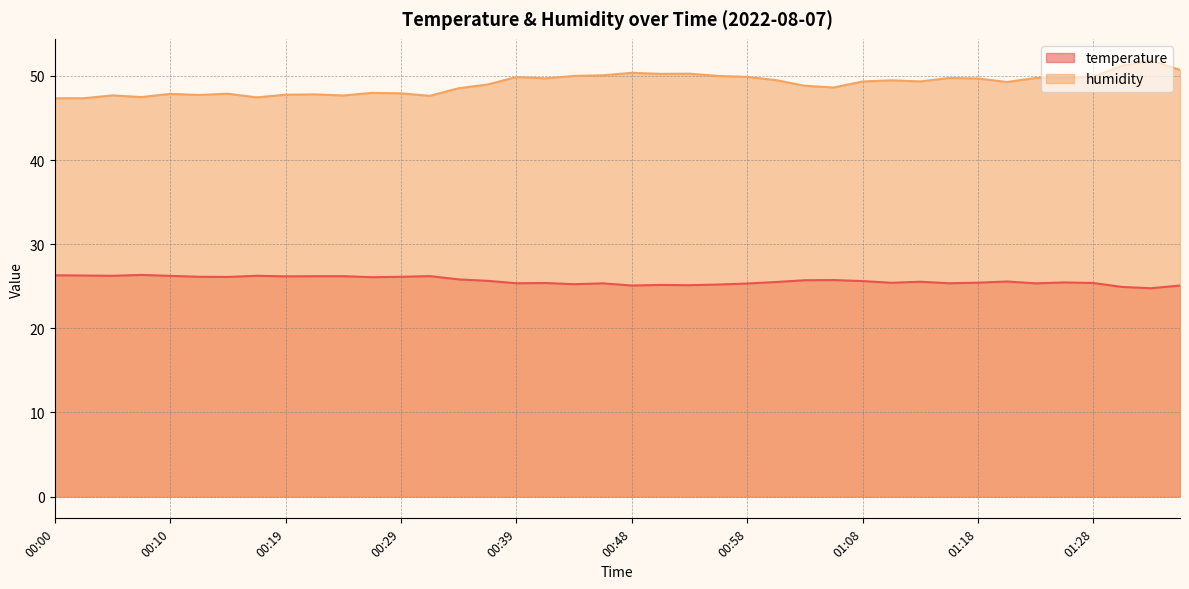

Does the chart display data point markers on the line(s)?

No